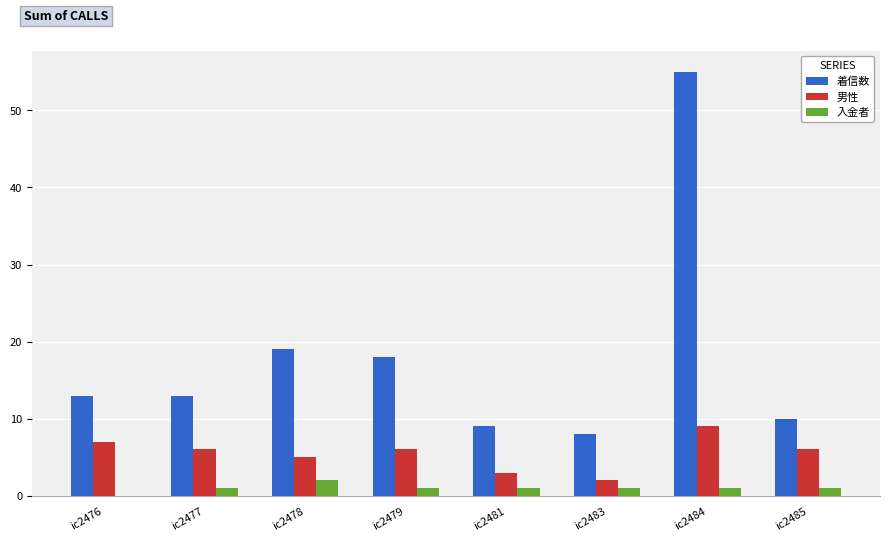

Reading left to right, transcribe all the data shown in this chart.

着信数: 13	13	19	18	9	8	55	10
男性: 7	6	5	6	3	2	9	6
入金者: 0	1	2	1	1	1	1	1